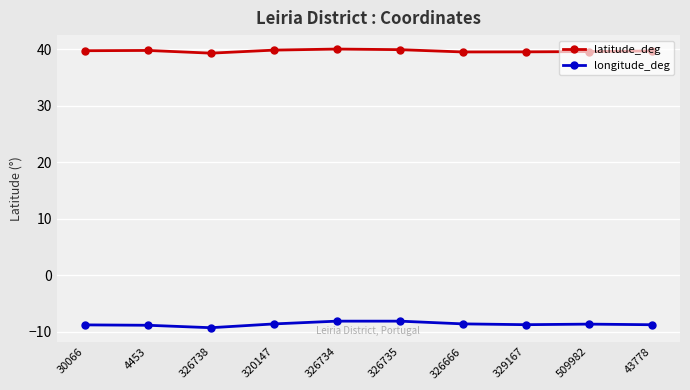

What value does the longitude_deg series have at 329167?

-8.8